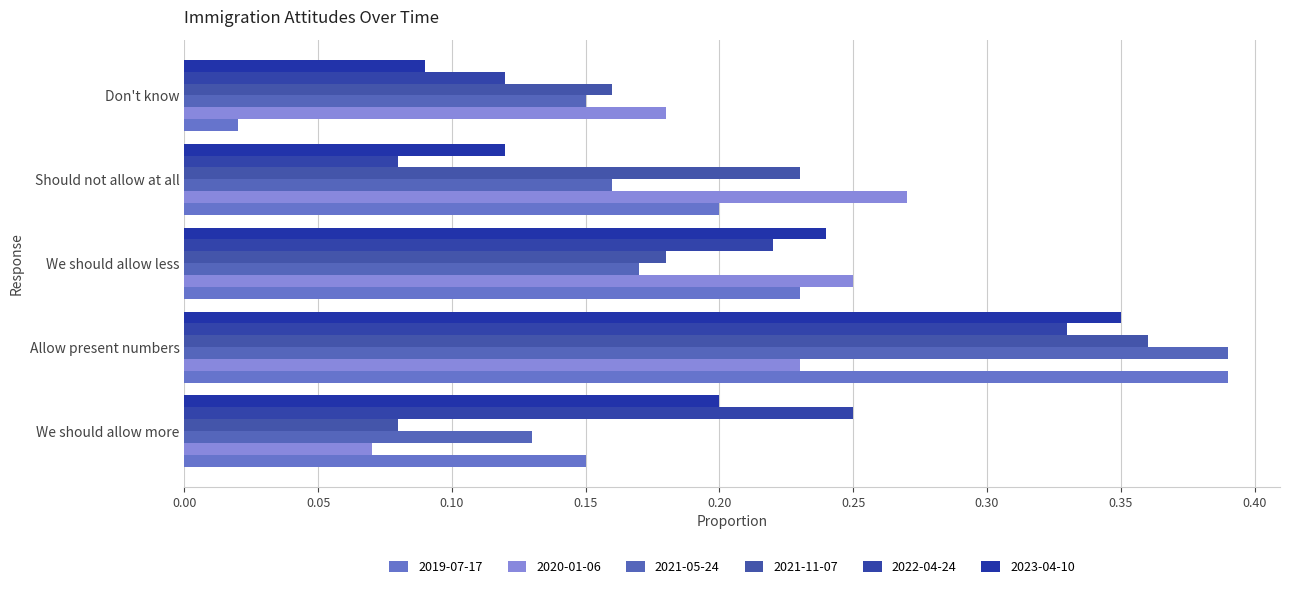

What are all the series names shown in the legend?

2019-07-17, 2020-01-06, 2021-05-24, 2021-11-07, 2022-04-24, 2023-04-10